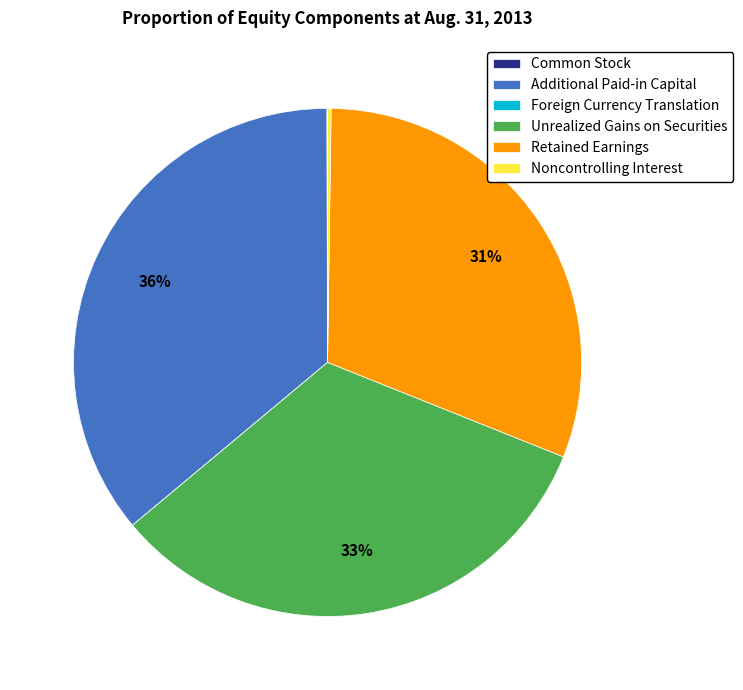

What percentage is the Retained Earnings slice, to the nearest percent?

31%